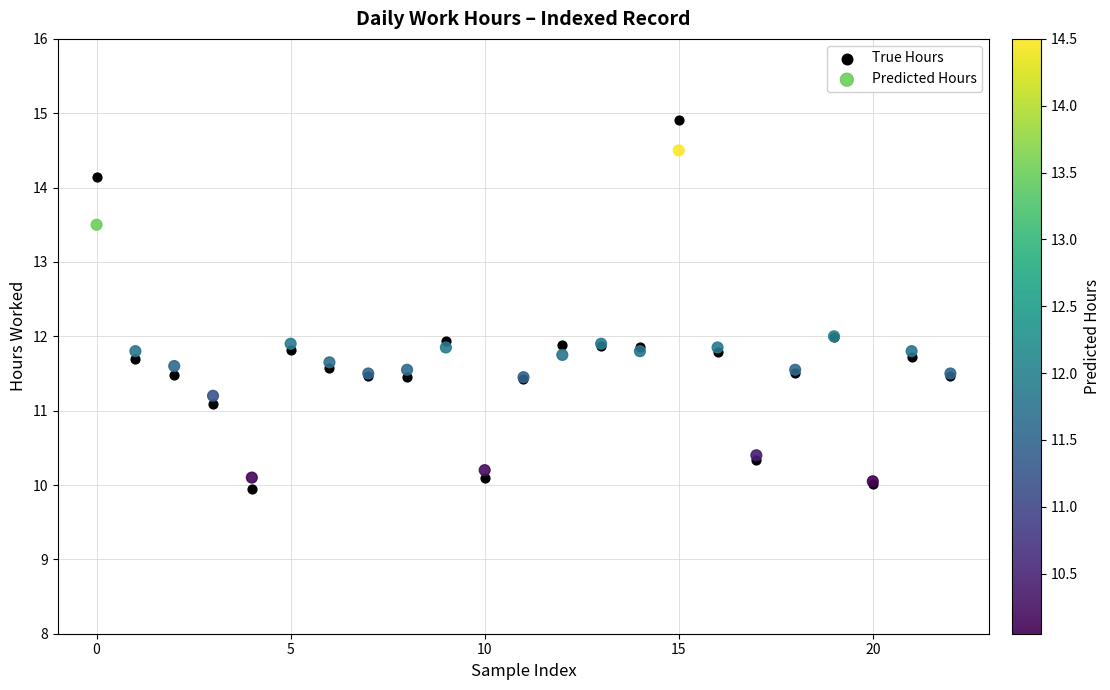

What are all the series names shown in the legend?

True Hours, Predicted Hours